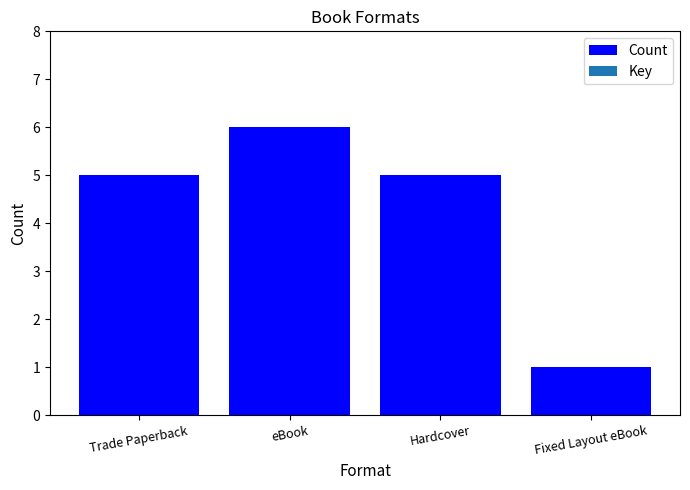

What is the change in value from Hardcover to Fixed Layout eBook?

-4